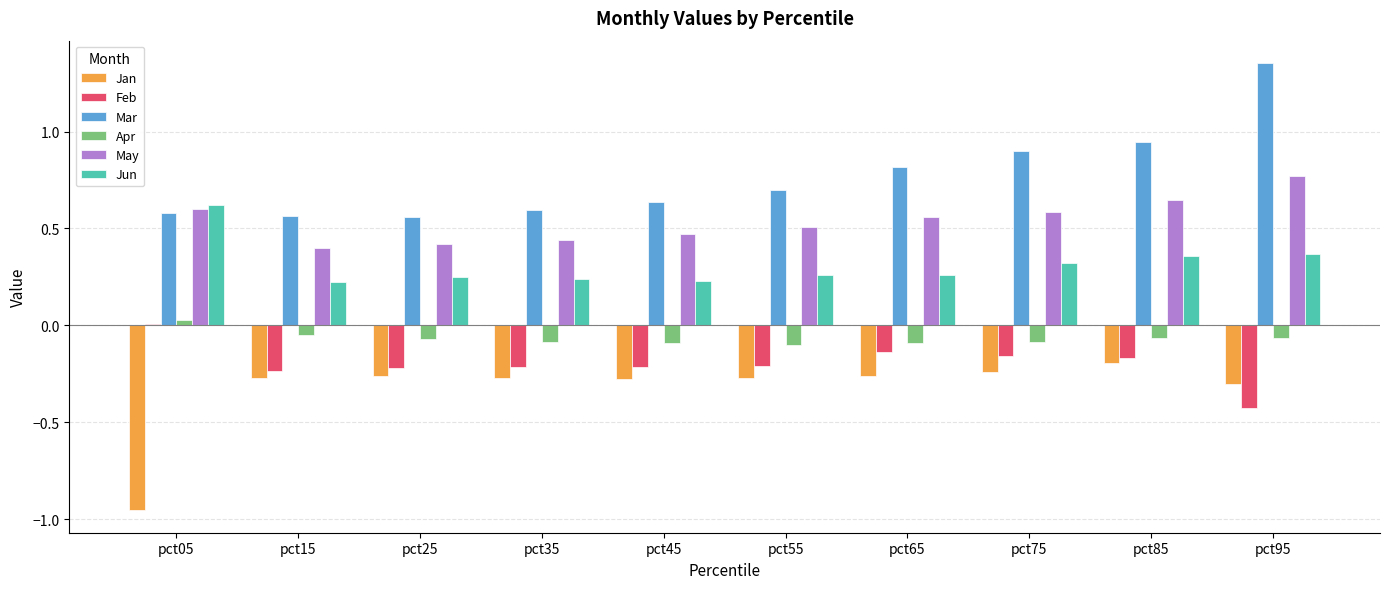

True or false: Jan has a value of -0.1 at pct25.

False